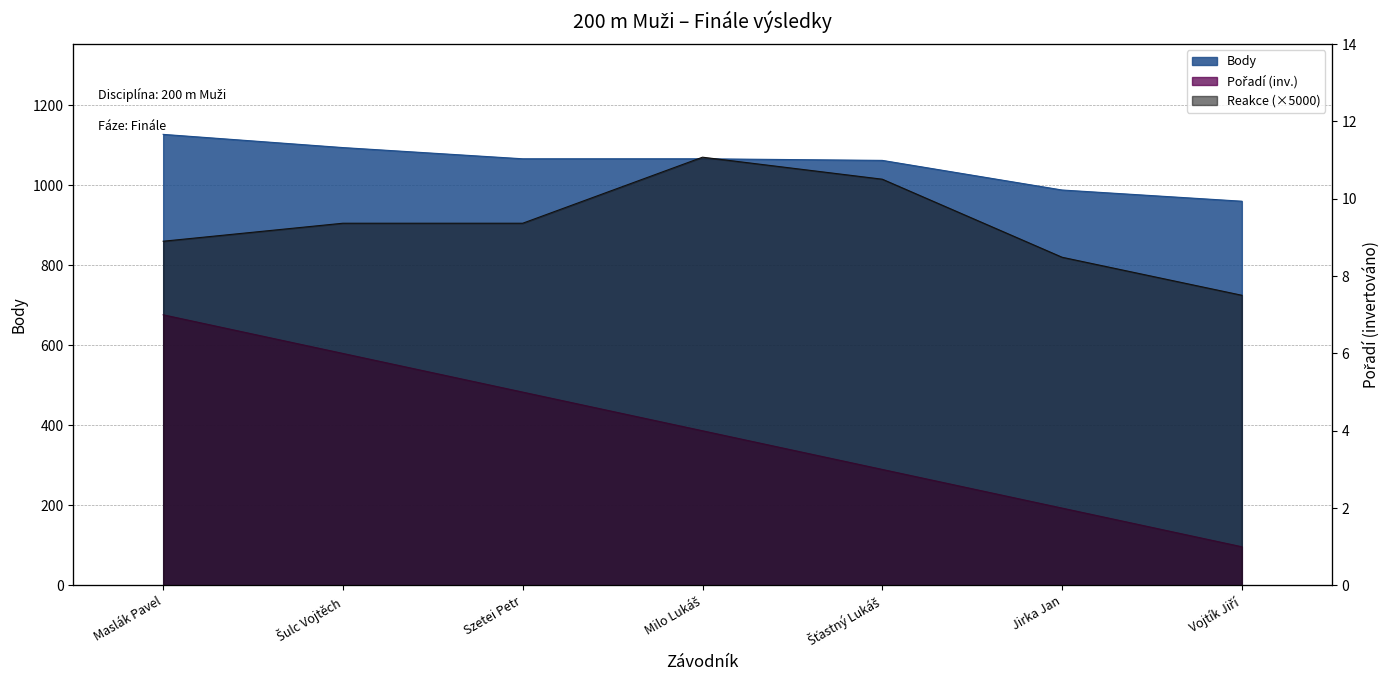

Which category has the highest value in the Pořadí series?

Maslák Pavel